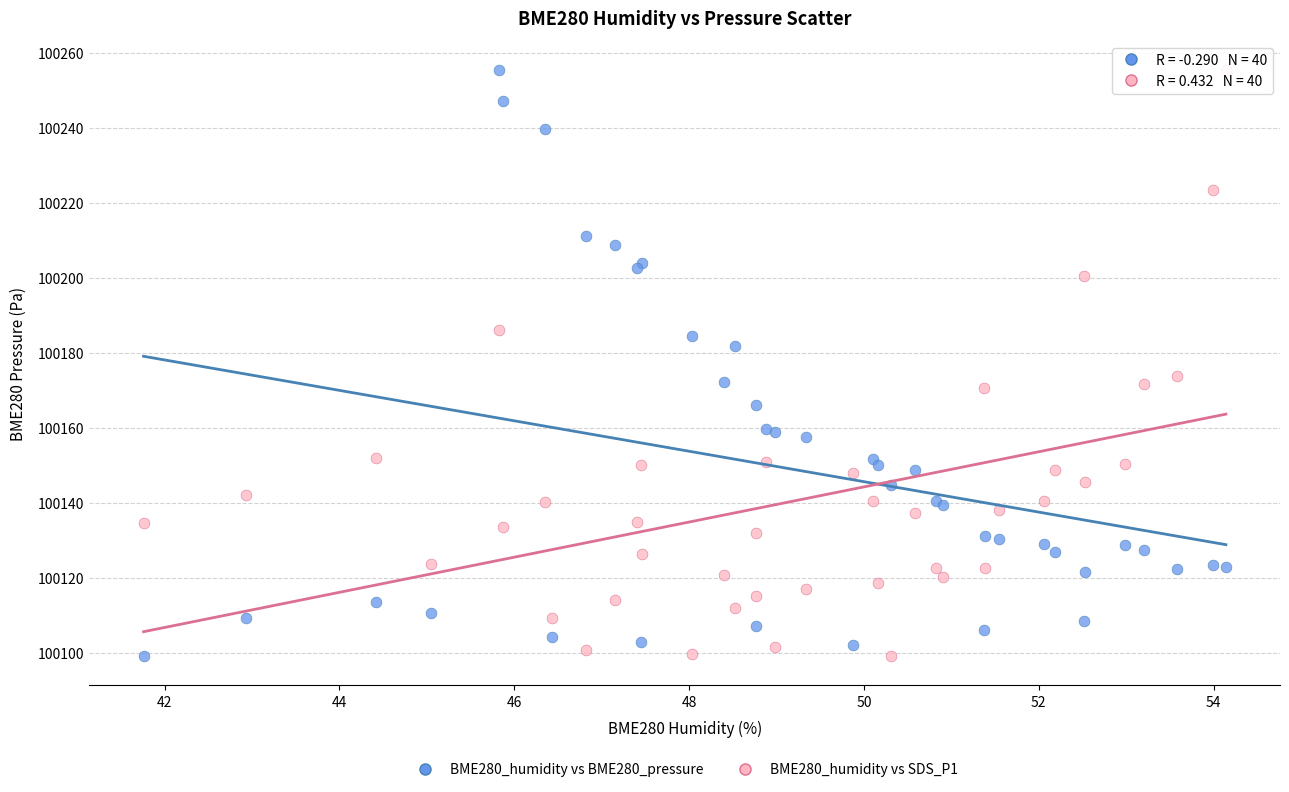

What are all the series names shown in the legend?

BME280_humidity vs BME280_pressure, BME280_humidity vs SDS_P1